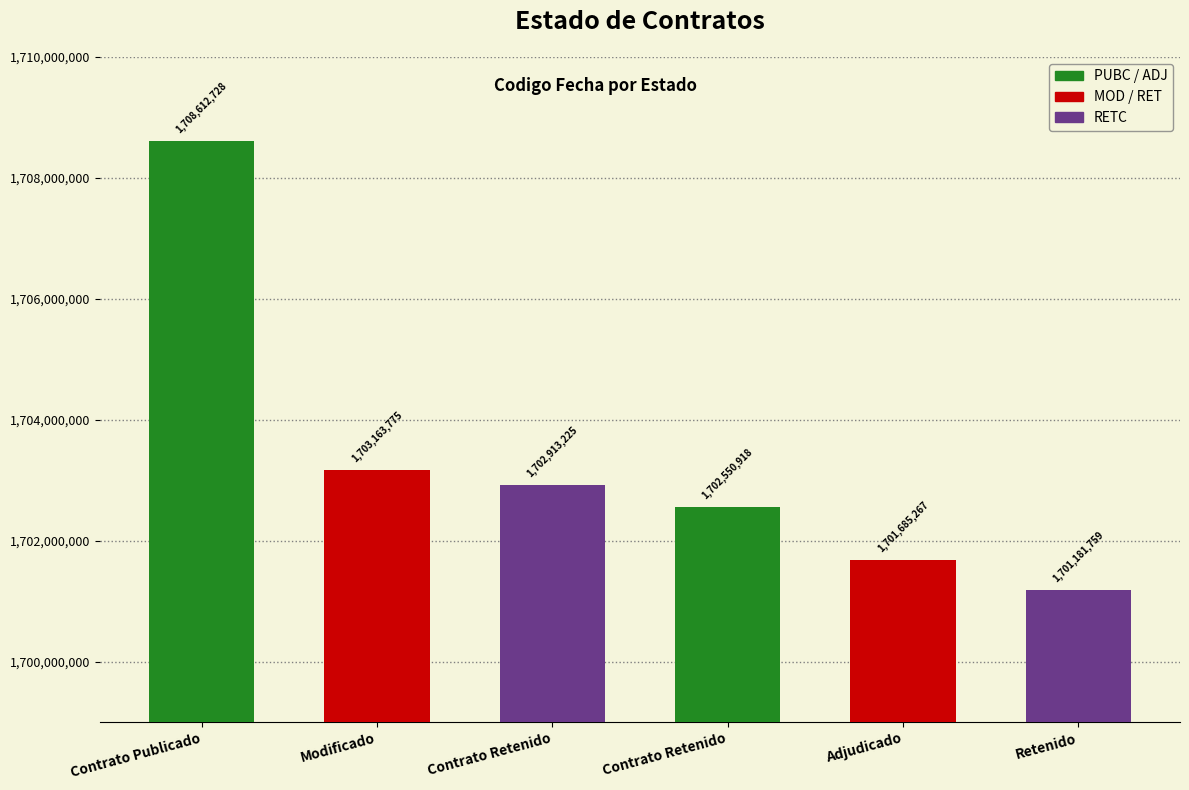

Rank the categories by value from lowest to highest.

Retenido, Adjudicado, Contrato Retenido, Contrato Retenido, Modificado, Contrato Publicado